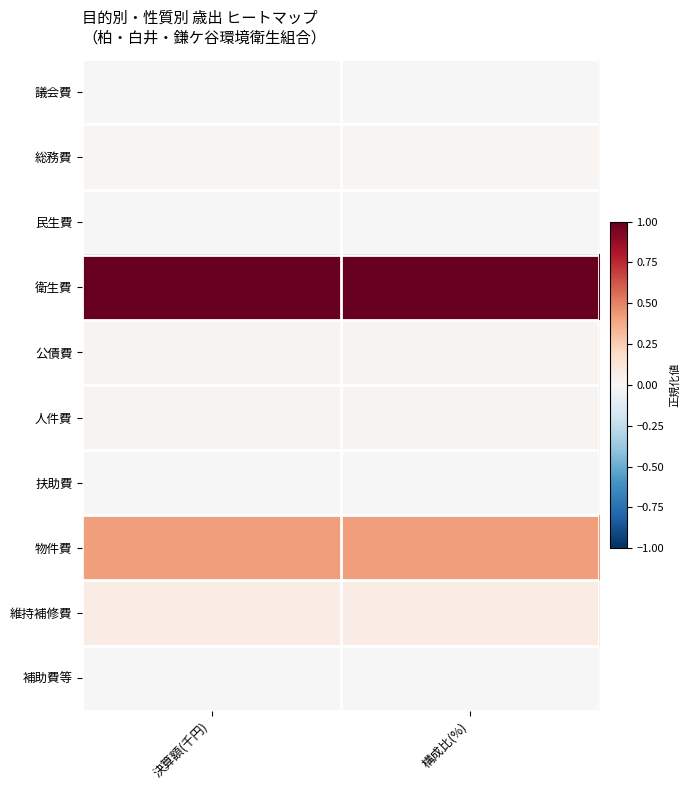

What is the total value across all series at 構成比(%)?

1.6